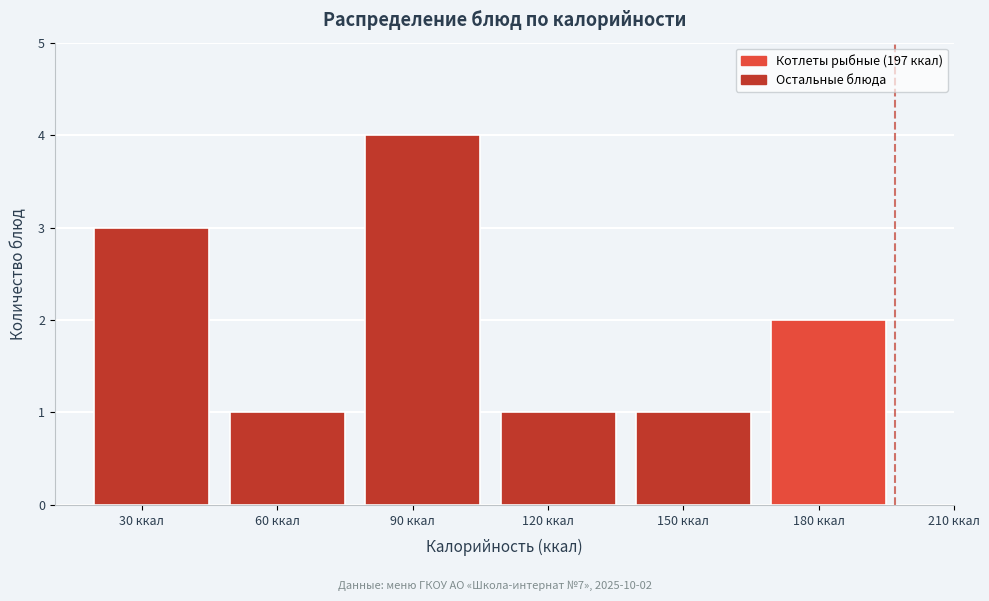

Reading left to right, extract all data points from this chart.

30 ккал=3	60 ккал=1	90 ккал=4	120 ккал=1	150 ккал=1	180 ккал=2